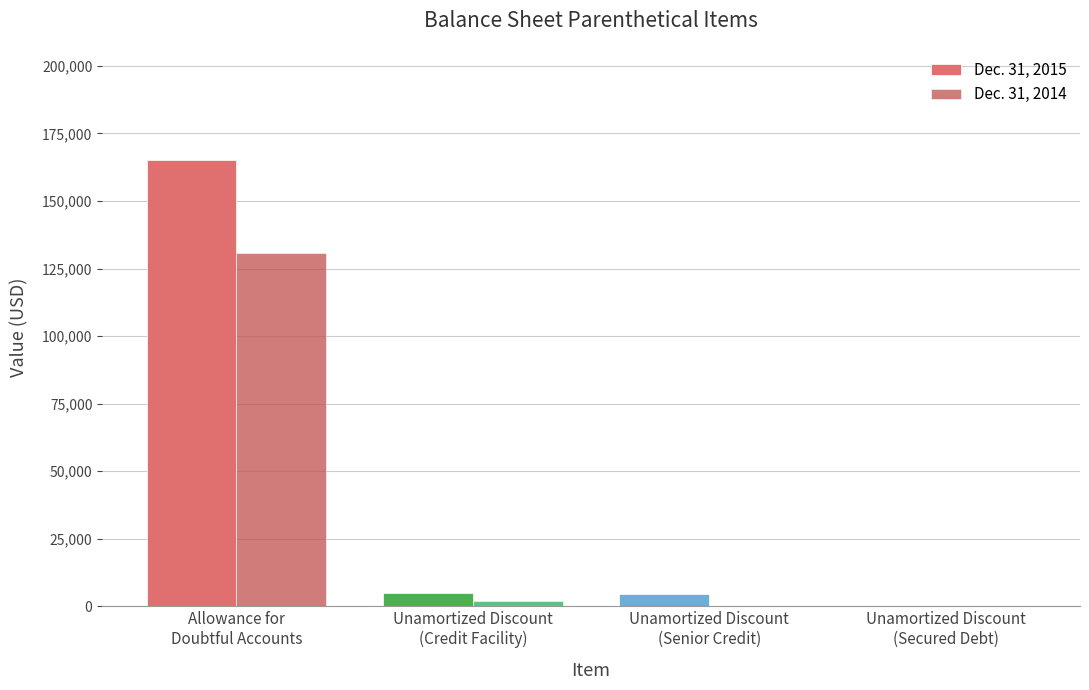

Does the chart contain stacked bars?

No